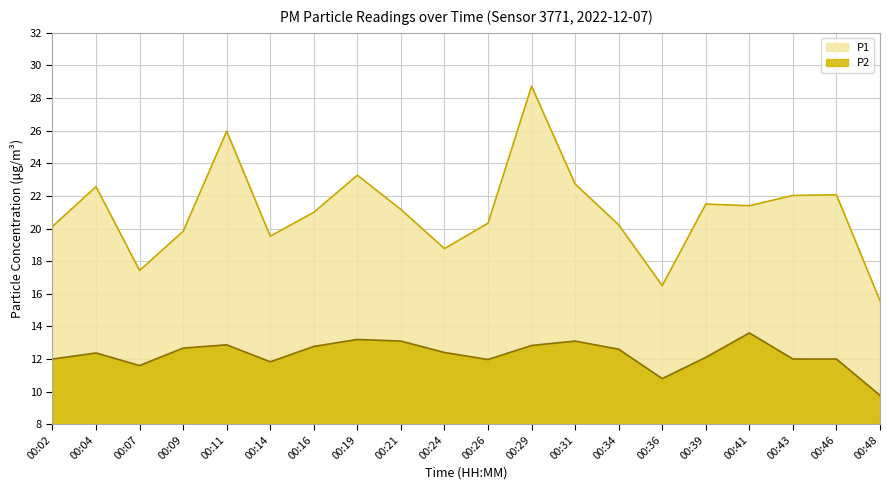

Which has a higher value, 00:26 or 00:02?

00:26